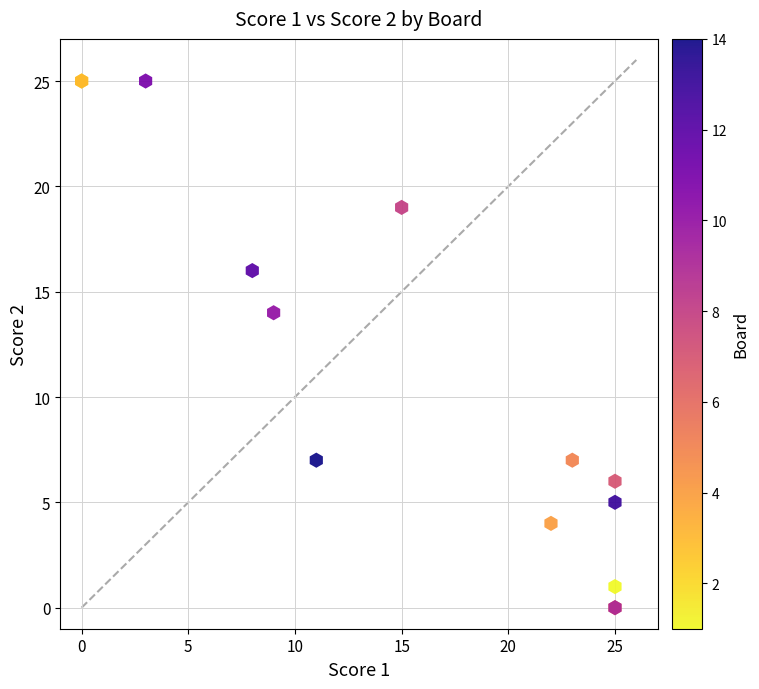

What Y value in the scatter plot is closest to 12?

14